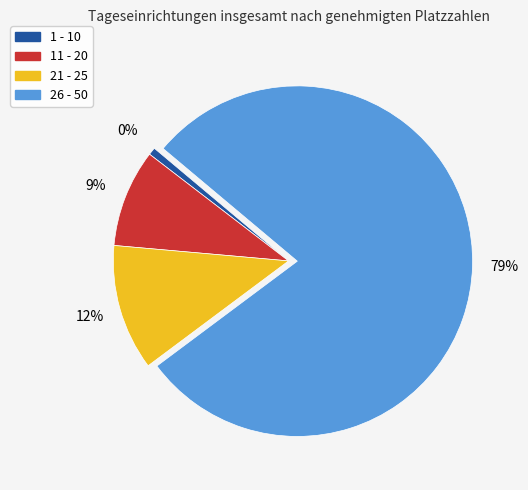

What percentage is NOT represented by 1 - 10?

99.3%